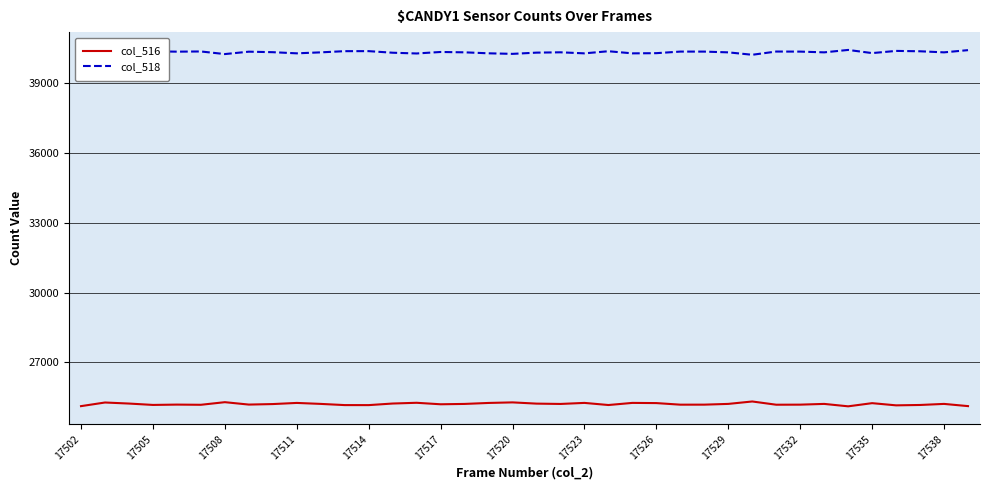

What is the greatest value displayed?

40417